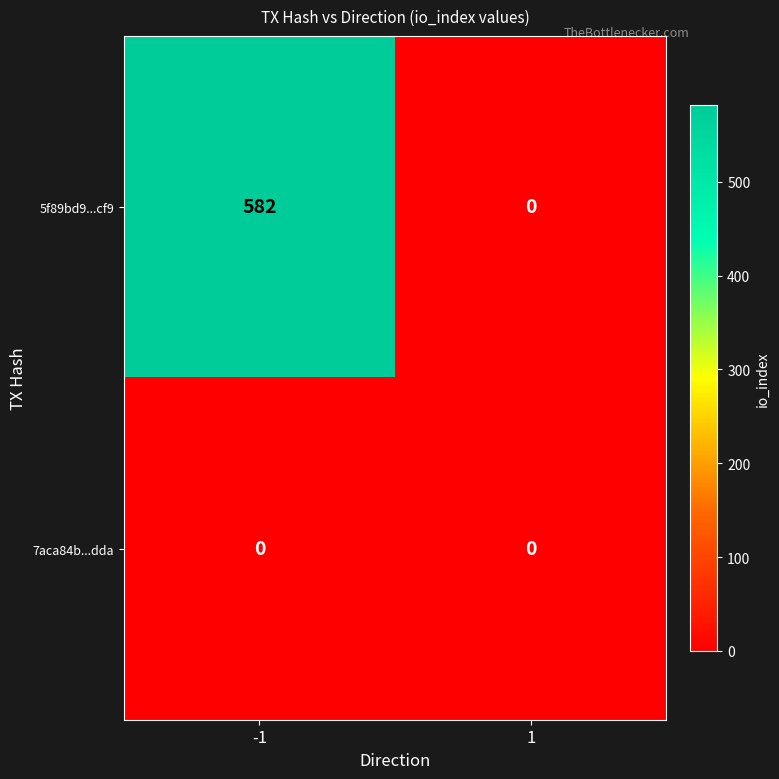

At how many categories does at least one series exceed 576?

1